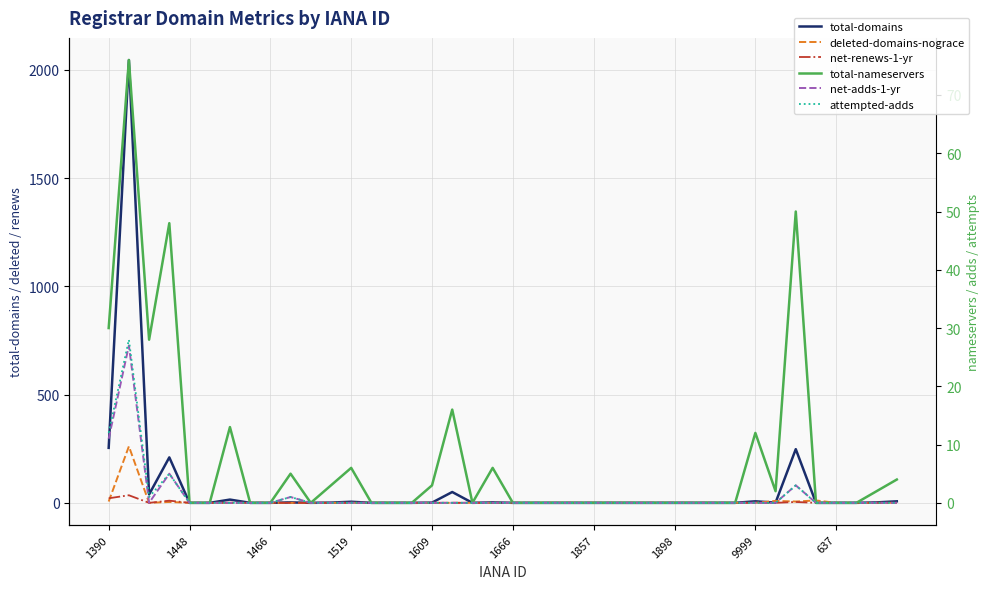

True or false: total-domains and net-renews-1-yr cross at least once.

False